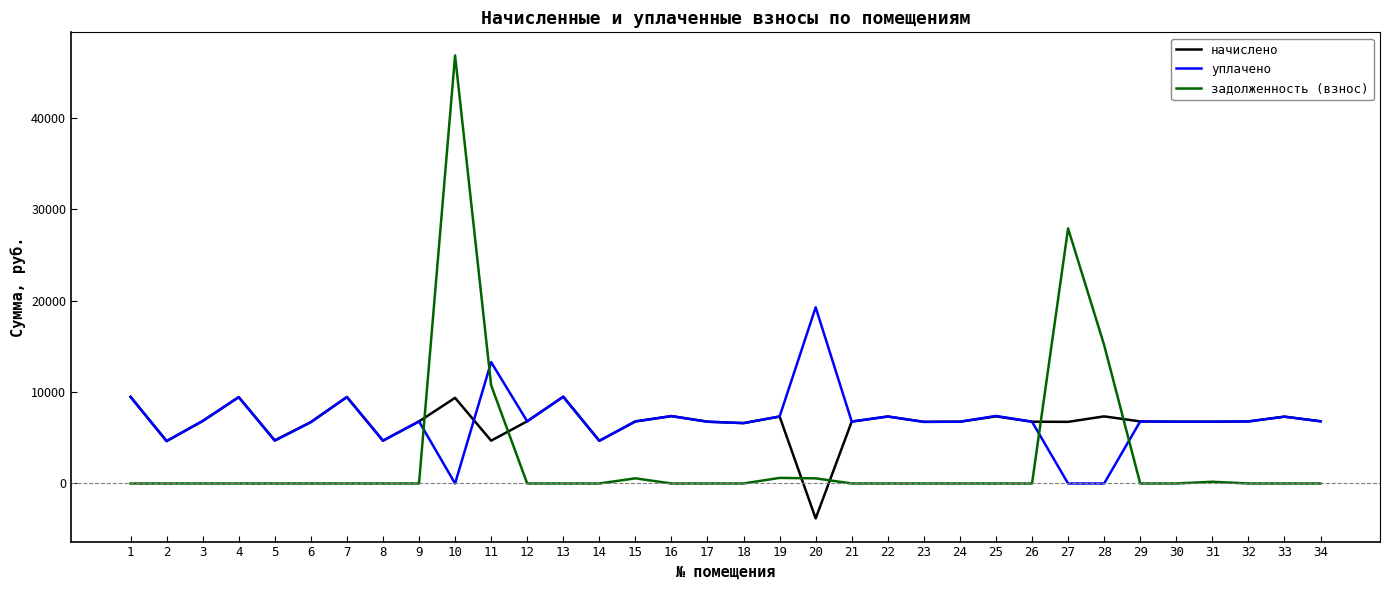

How many lines are shown in the chart?

3